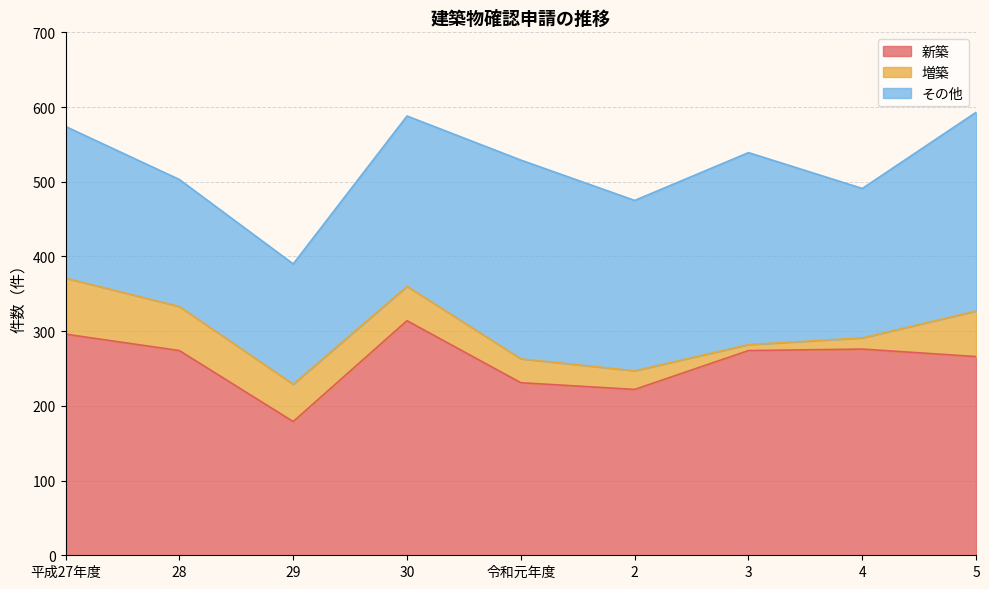

What is the difference between the maximum and minimum values in the その他 series?

105